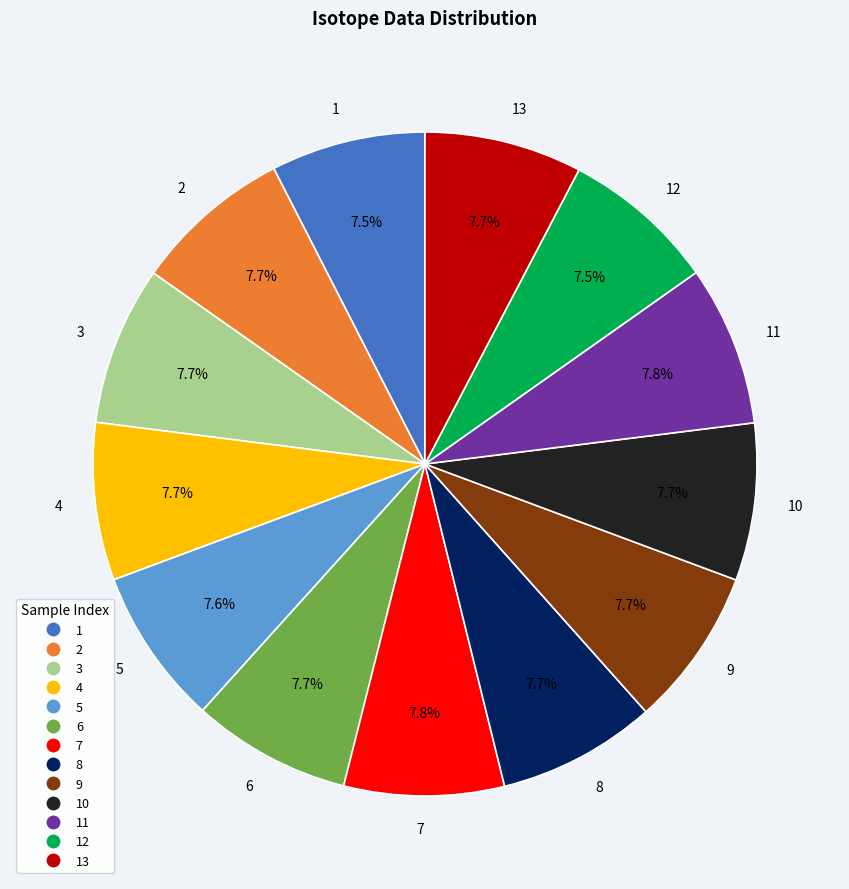

What percentage is the 2 slice, to the nearest percent?

8%